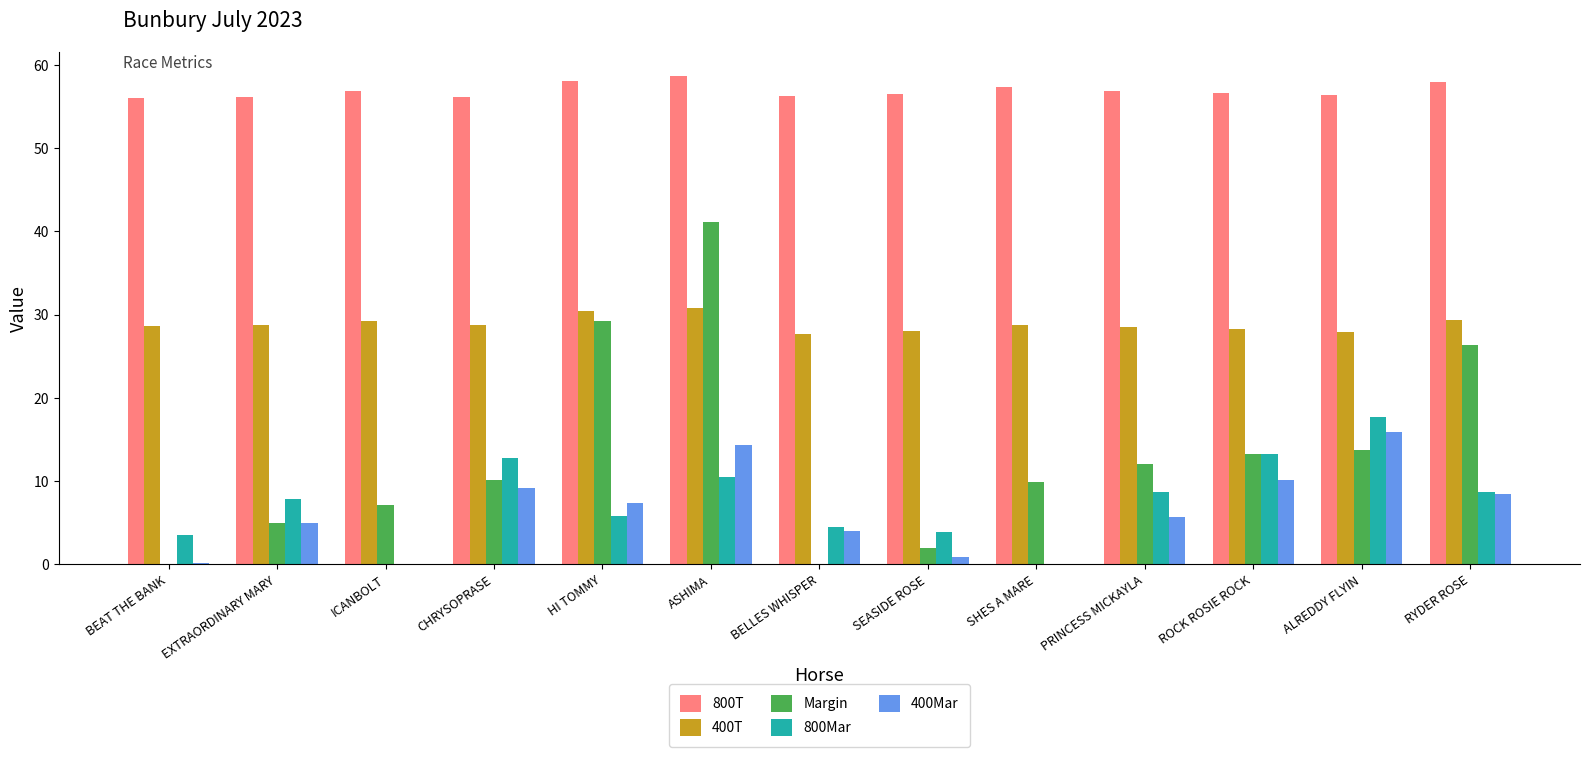

Between EXTRAORDINARY MARY and PRINCESS MICKAYLA, which series saw the biggest shift?

Margin